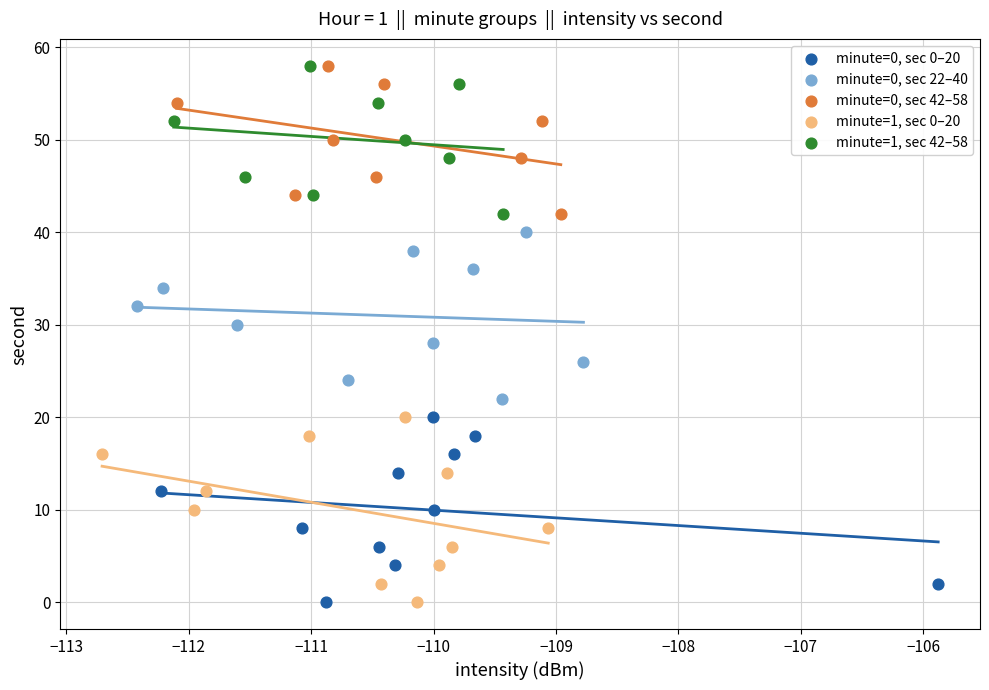

What are all the series names shown in the legend?

minute=0, sec 0–20, minute=0, sec 22–40, minute=0, sec 42–58, minute=1, sec 0–20, minute=1, sec 42–58